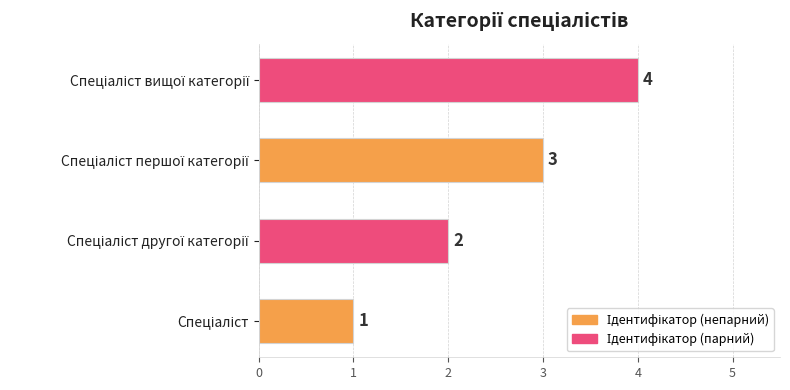

How many values are between 2 and 4?

3